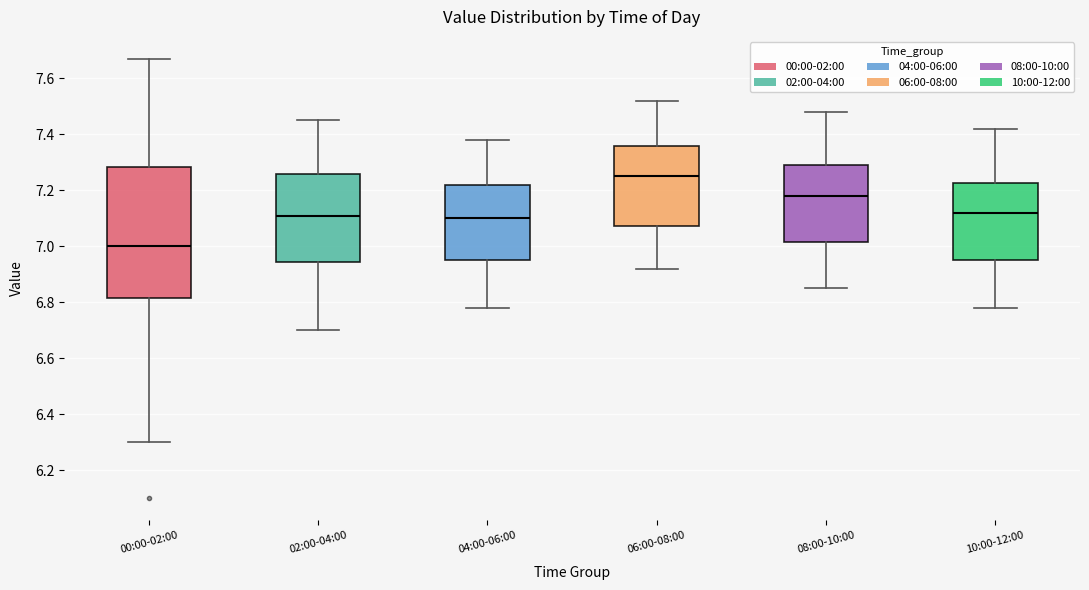

Which box has the lowest median line?

00:00-02:00